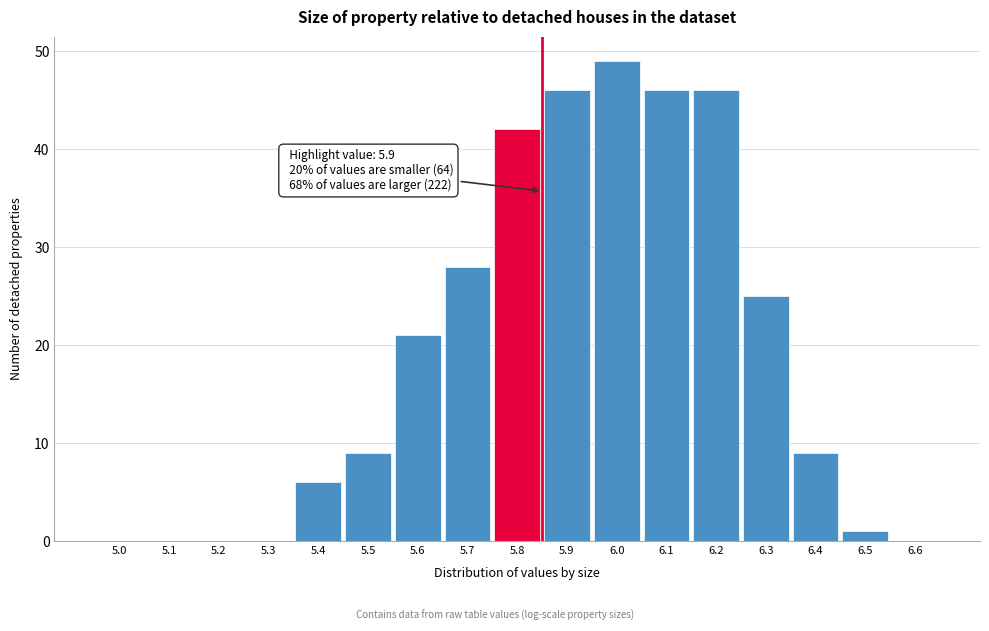

Reading left to right, extract all data points from this chart.

5.0=0	5.1=0	5.2=0	5.3=0	5.4=6	5.5=9	5.6=21	5.7=28	5.8=42	5.9=46	6.0=49	6.1=46	6.2=46	6.3=25	6.4=9	6.5=1	6.6=0